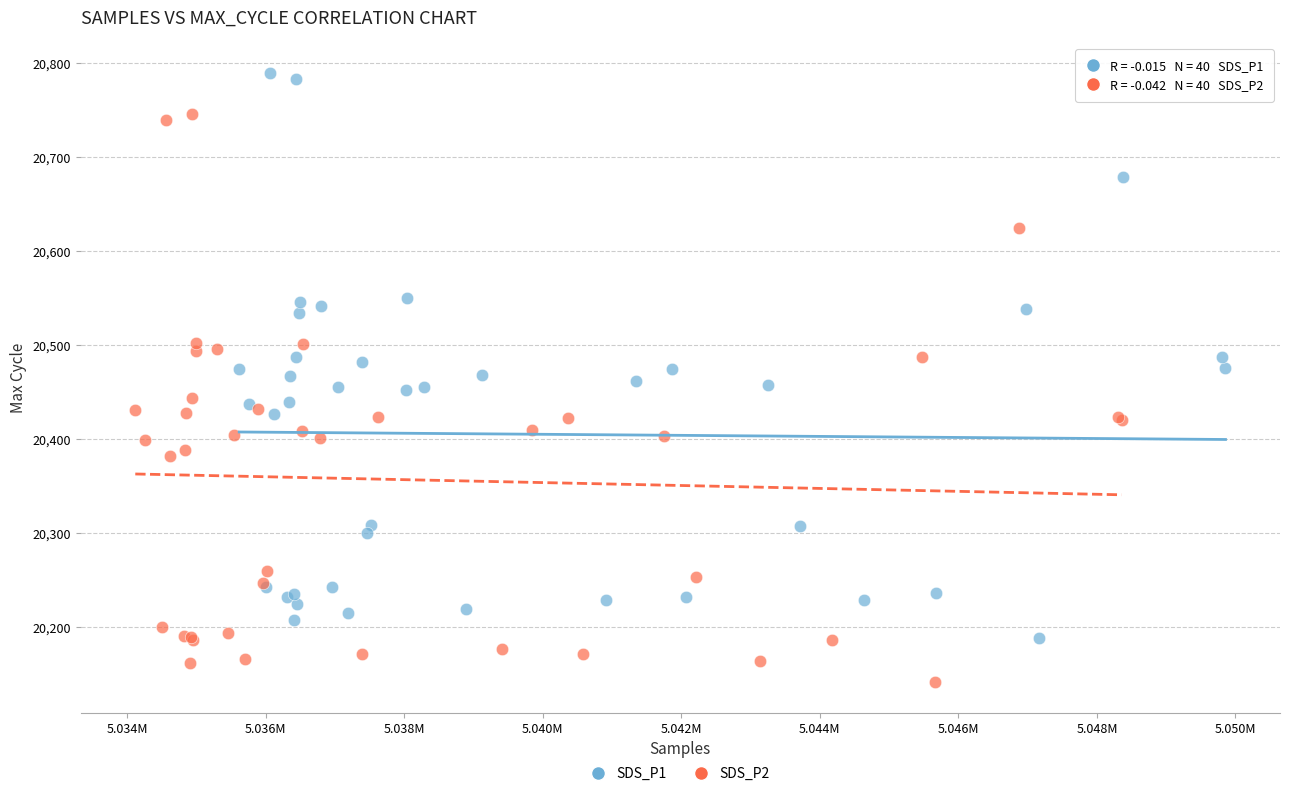

Which series reaches the minimum Y coordinate?

SDS_P2